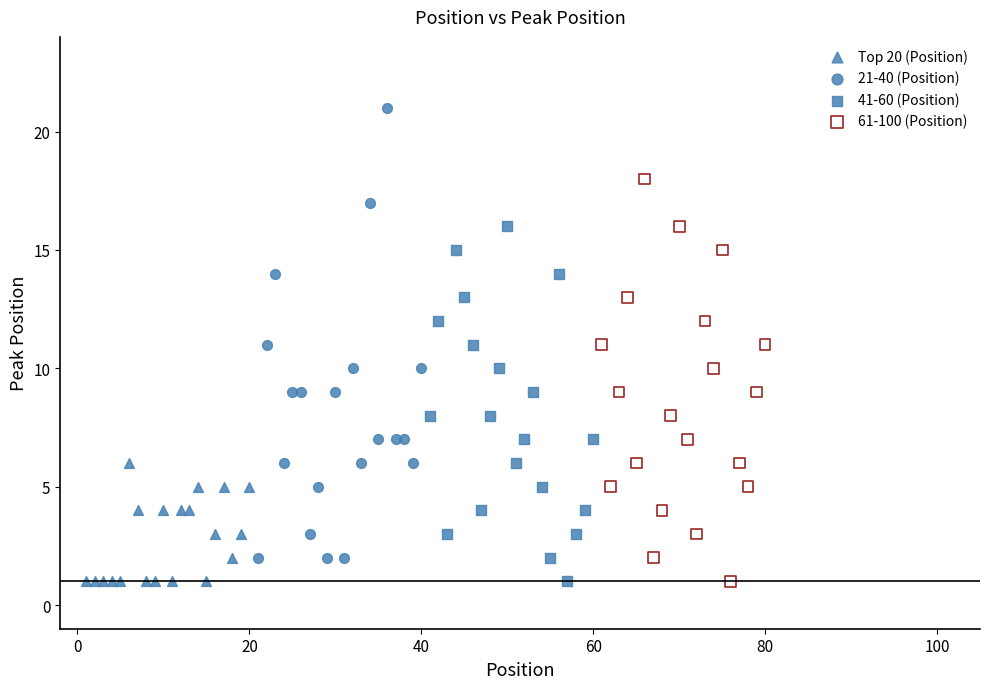

Which series reaches the maximum Y coordinate?

21-40 (Position)